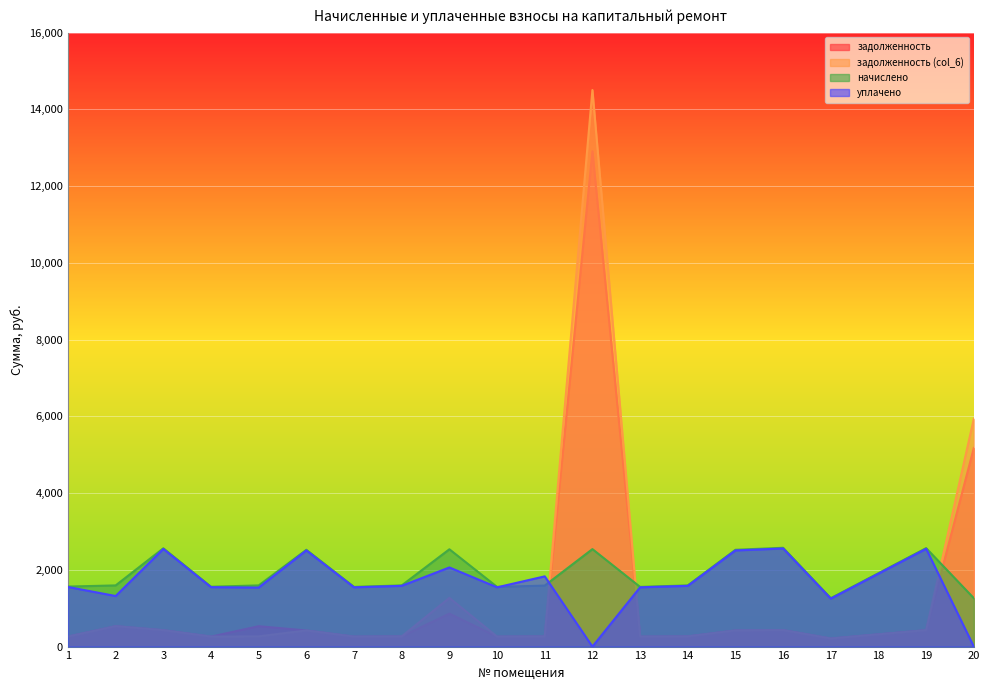

Which series changed the most between 11 and 18?

начислено